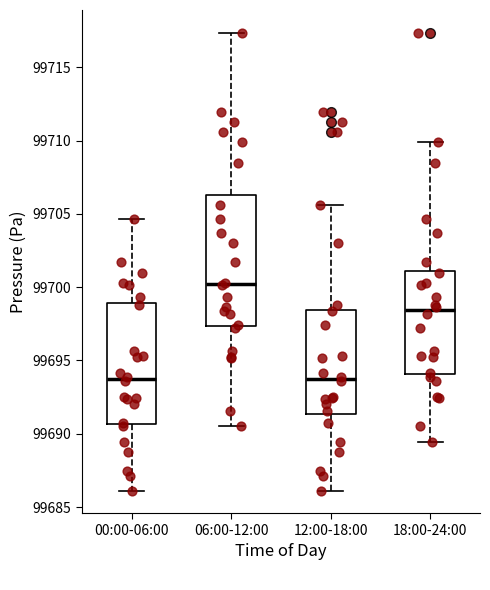

Which box is the tallest, from its lower edge to its upper edge?

06:00-12:00